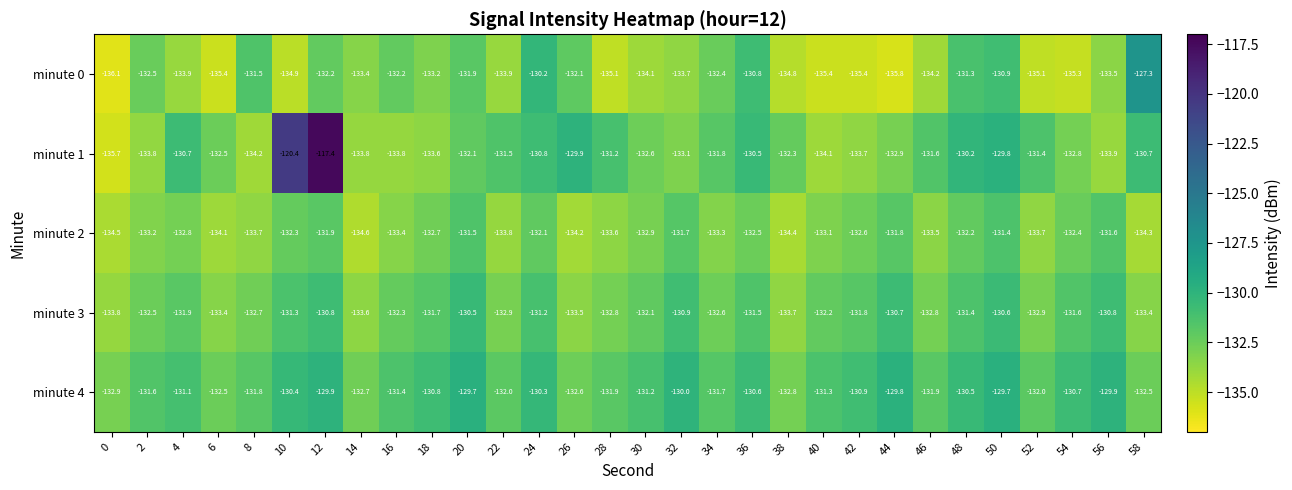

Which series has the widest spread of values?

minute 1